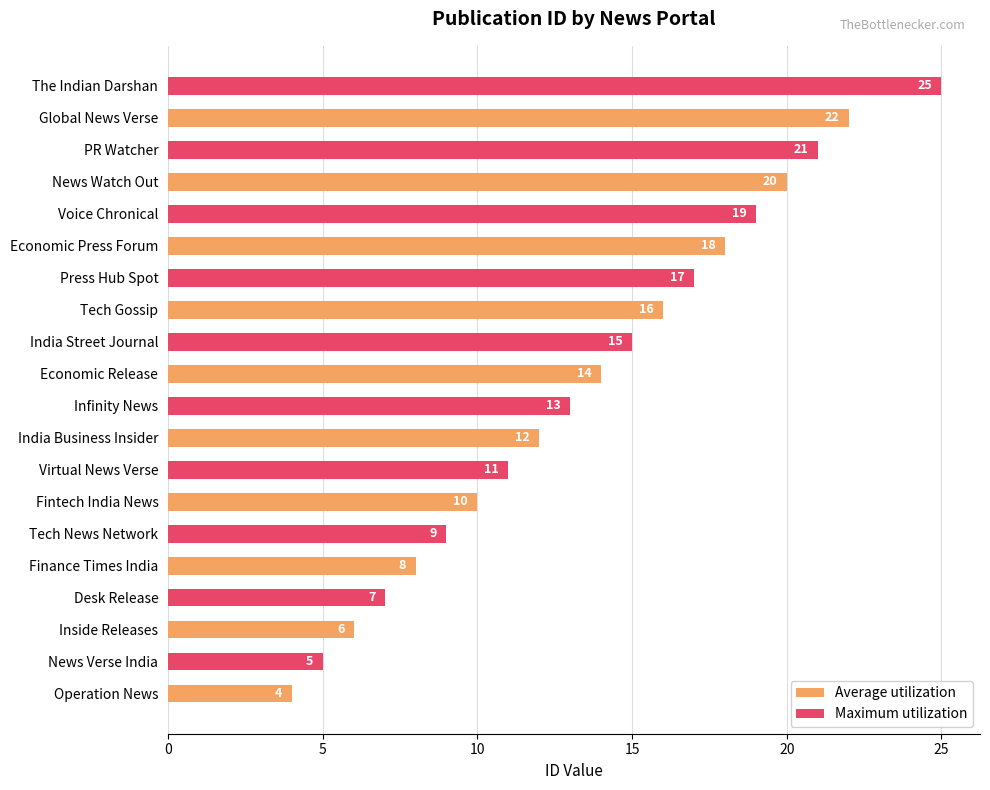

What are all the series names shown in the legend?

Average utilization, Maximum utilization